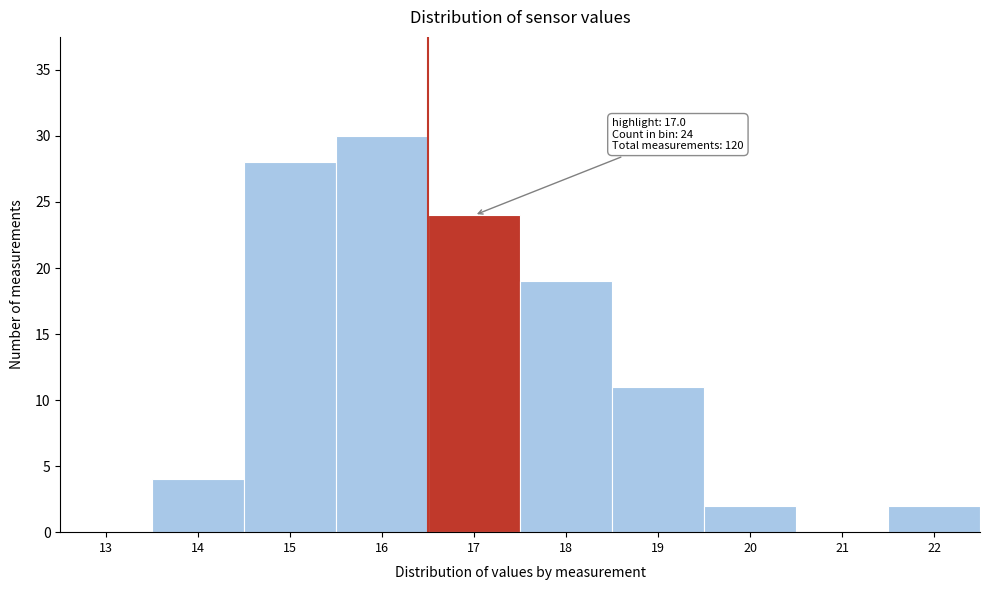

Reading left to right, list all the values displayed in this chart.

13=0	14=4	15=28	16=30	17=24	18=19	19=11	20=2	21=0	22=2